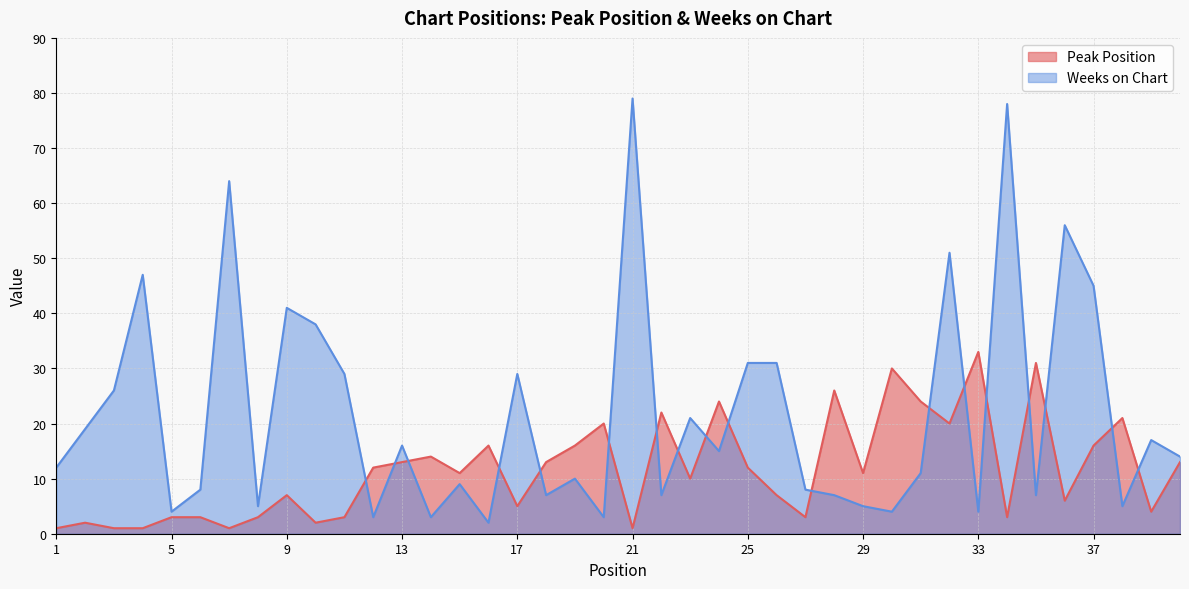

At how many categories does at least one series exceed 9?

36